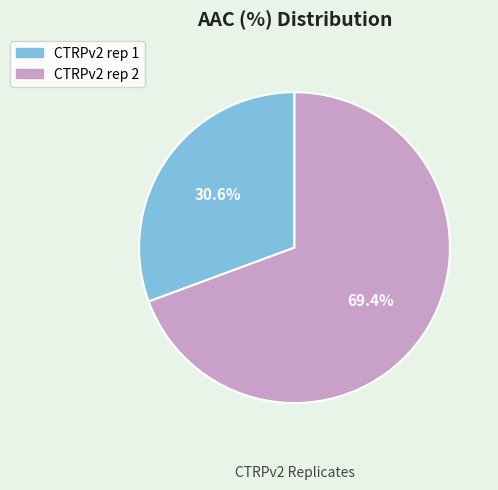

Rank the categories by value from highest to lowest.

CTRPv2 rep 2, CTRPv2 rep 1